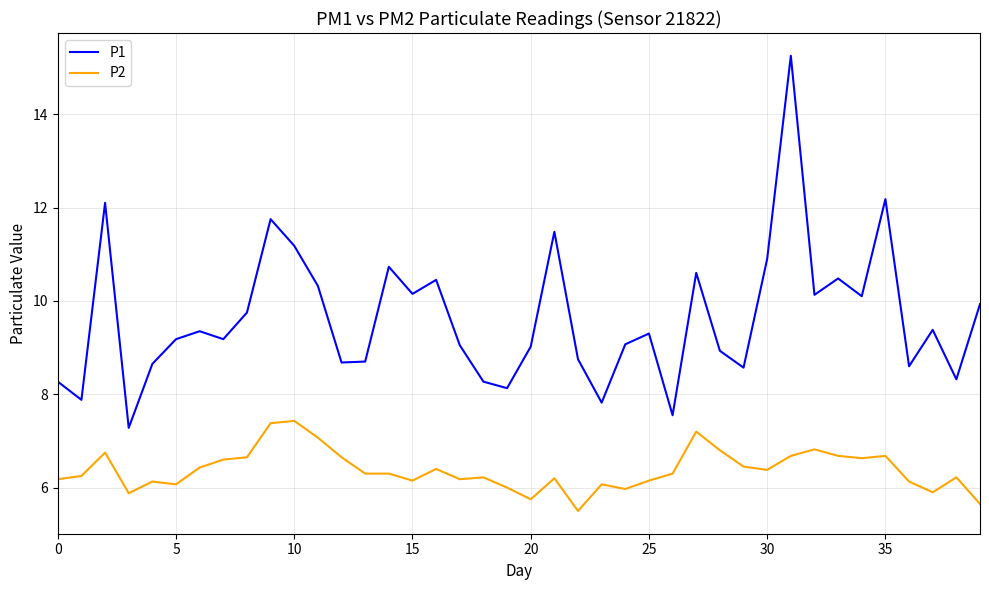

True or false: P2 and P1 intersect in this chart.

False